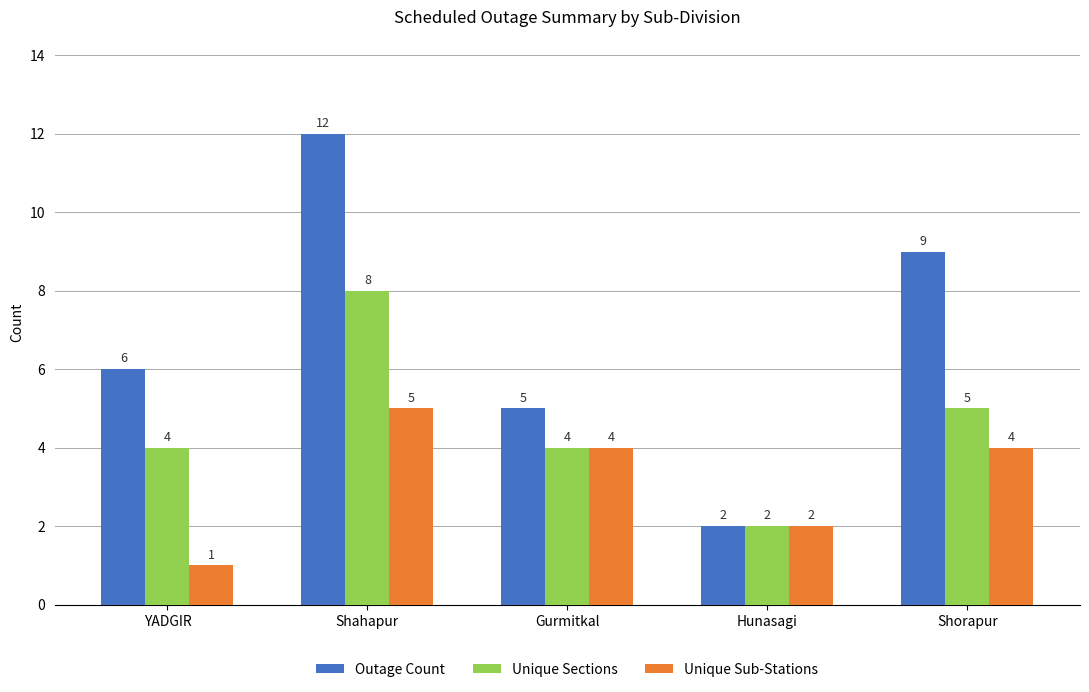

Does the chart contain stacked bars?

No